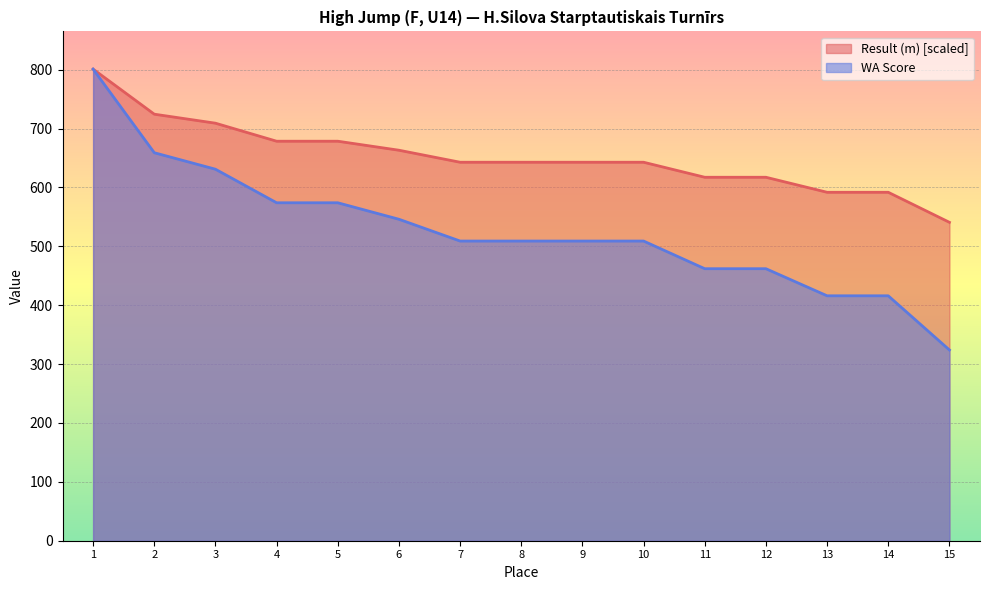

Which series has the widest spread of values?

WA Score